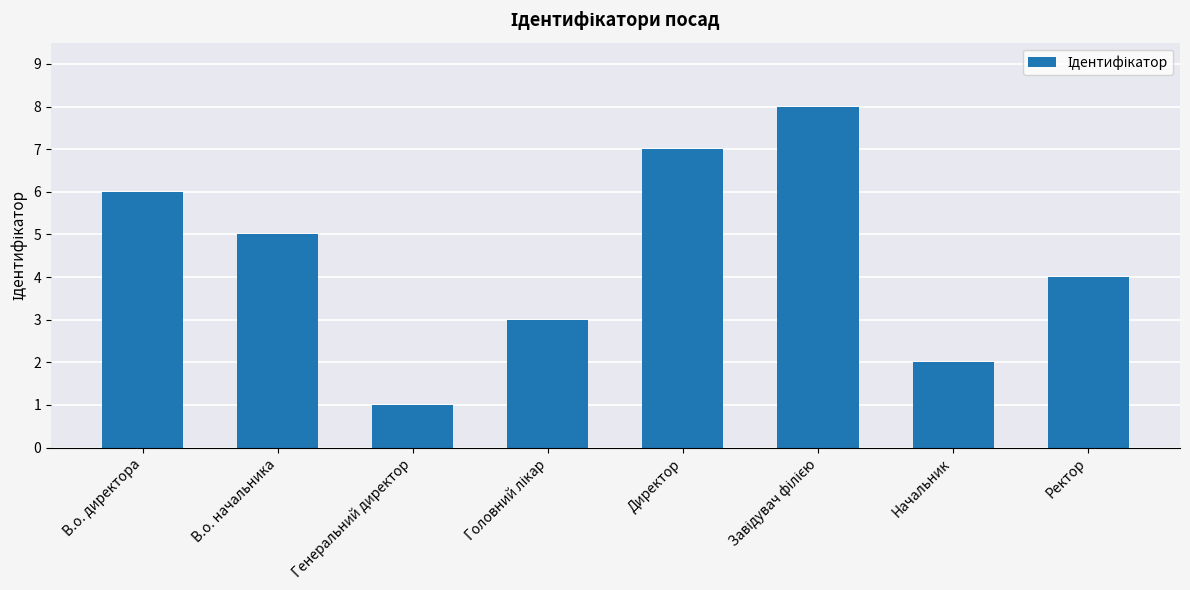

Does the chart contain any negative values?

No